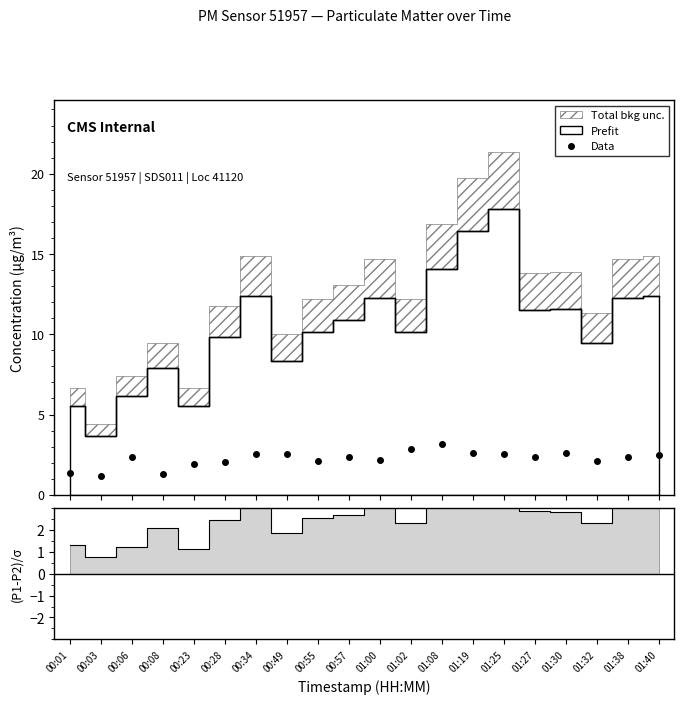

Between 00:01 and 01:25, which is larger?

01:25